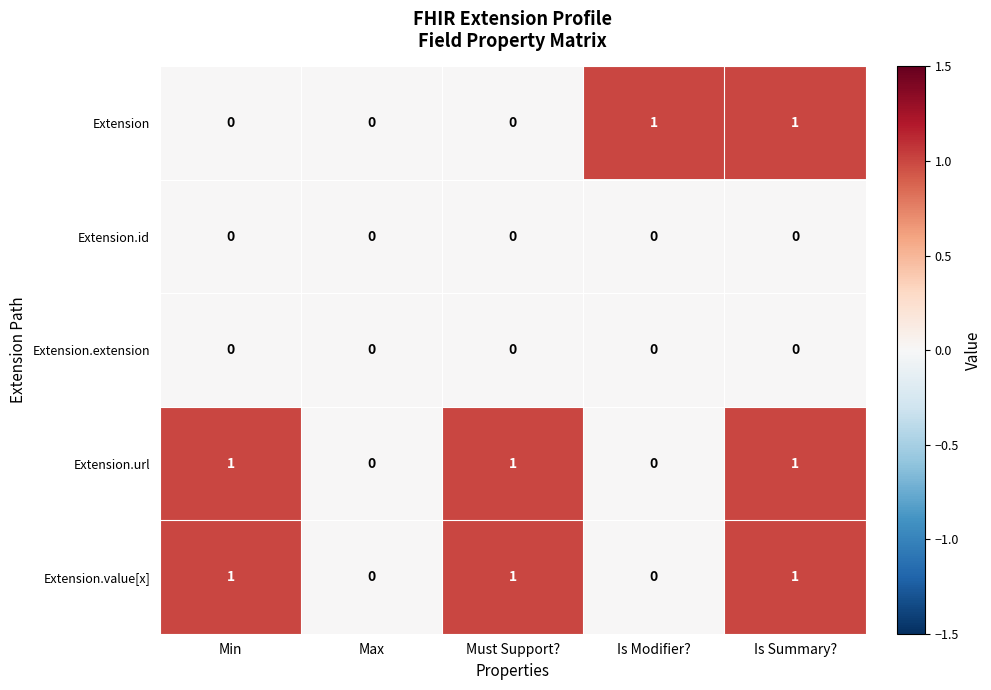

How many Extension.url values are between 0 and 1?

5